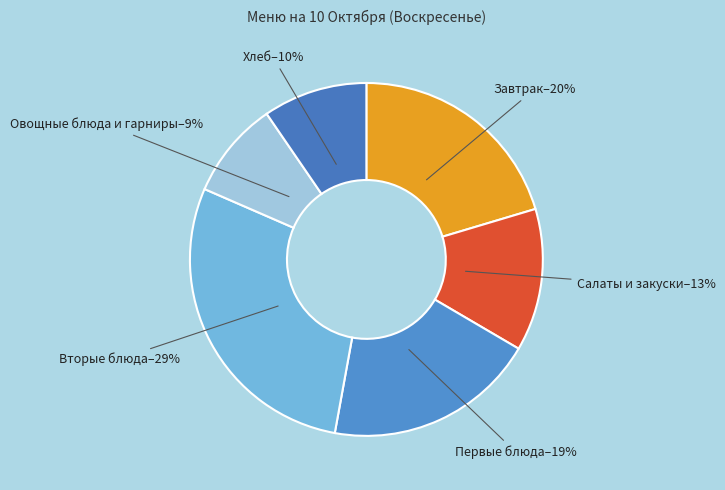

Count the number of slices in the pie.

6